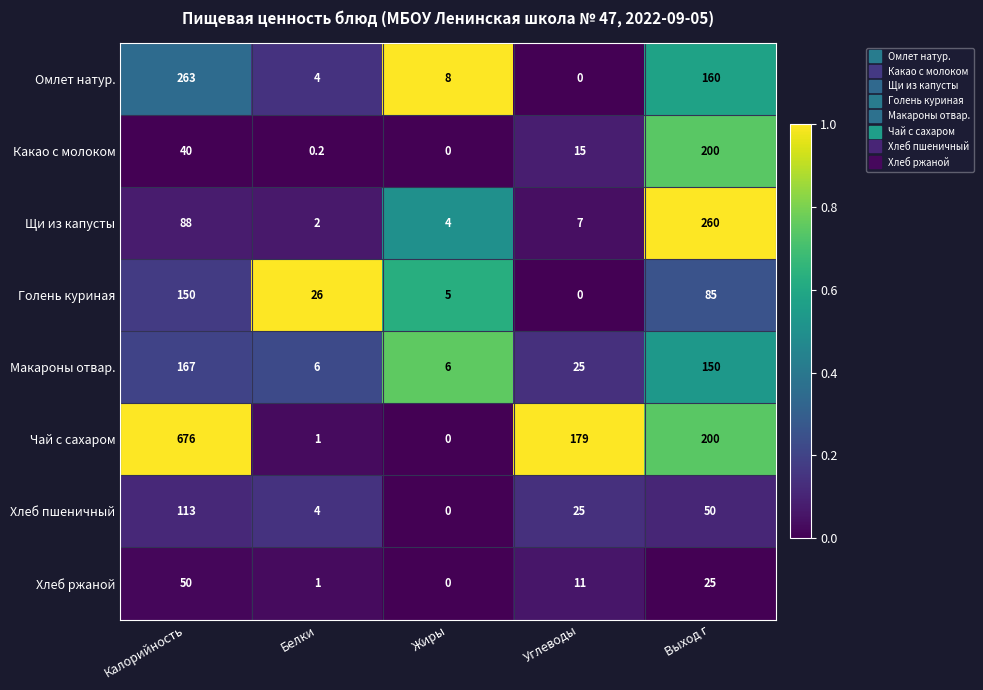

Rank the series by their maximum value, from lowest to highest.

Хлеб ржаной, Хлеб пшеничный, Голень куриная, Макароны отвар., Какао с молоком, Щи из капусты, Омлет натур., Чай с сахаром